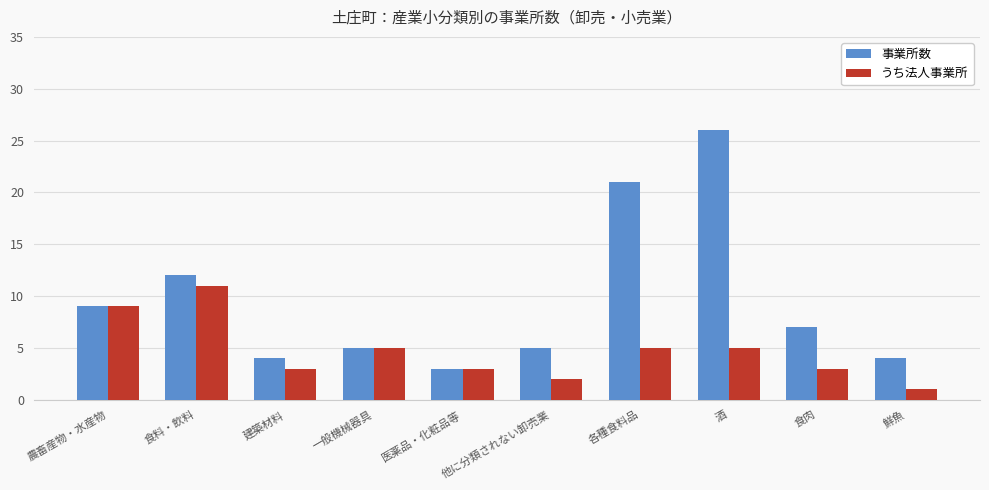

Reading left to right, what are all the values shown in this chart?

事業所数: 農畜産物・水産物=9	食料・飲料=12	建築材料=4	一般機械器具=5	医薬品・化粧品等=3	他に分類されない卸売業=5	各種食料品=21	酒=26	食肉=7	鮮魚=4
うち法人事業所: 農畜産物・水産物=9	食料・飲料=11	建築材料=3	一般機械器具=5	医薬品・化粧品等=3	他に分類されない卸売業=2	各種食料品=5	酒=5	食肉=3	鮮魚=1